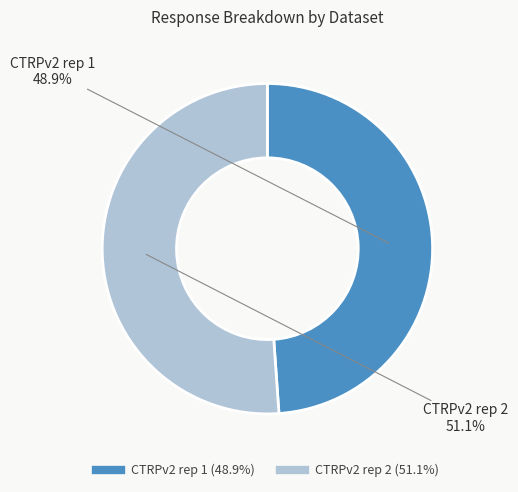

How many slices are in this pie chart?

2